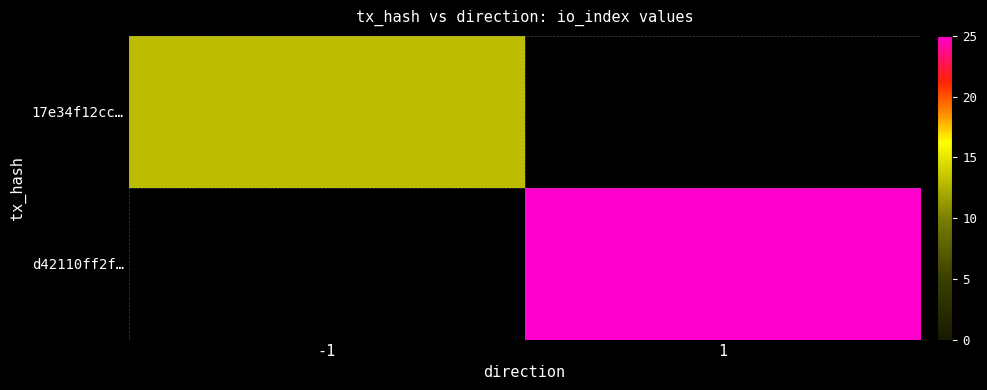

Which series has the largest total across all categories?

d42110ff2f…